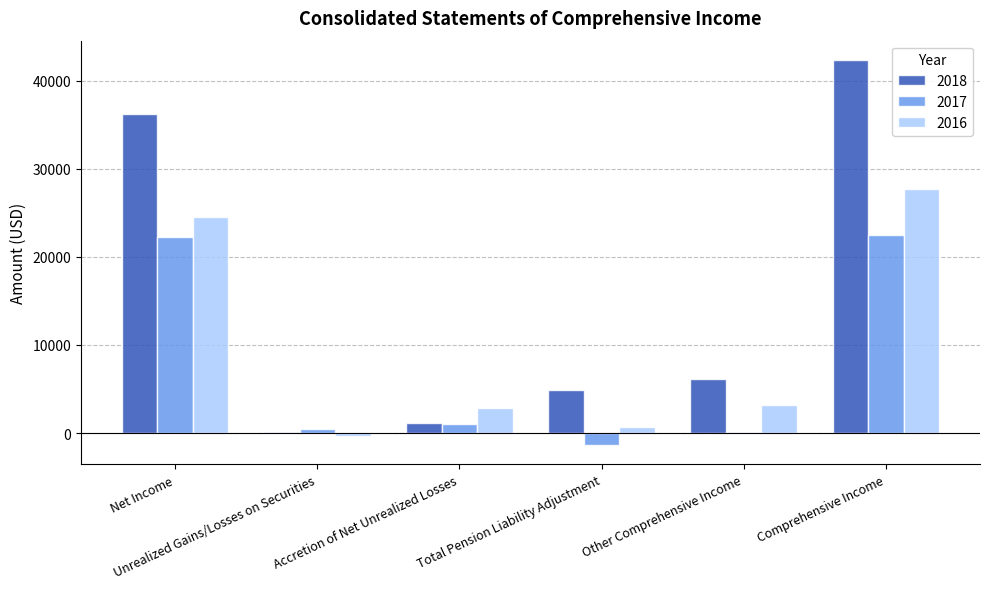

How many groups of bars are there?

6